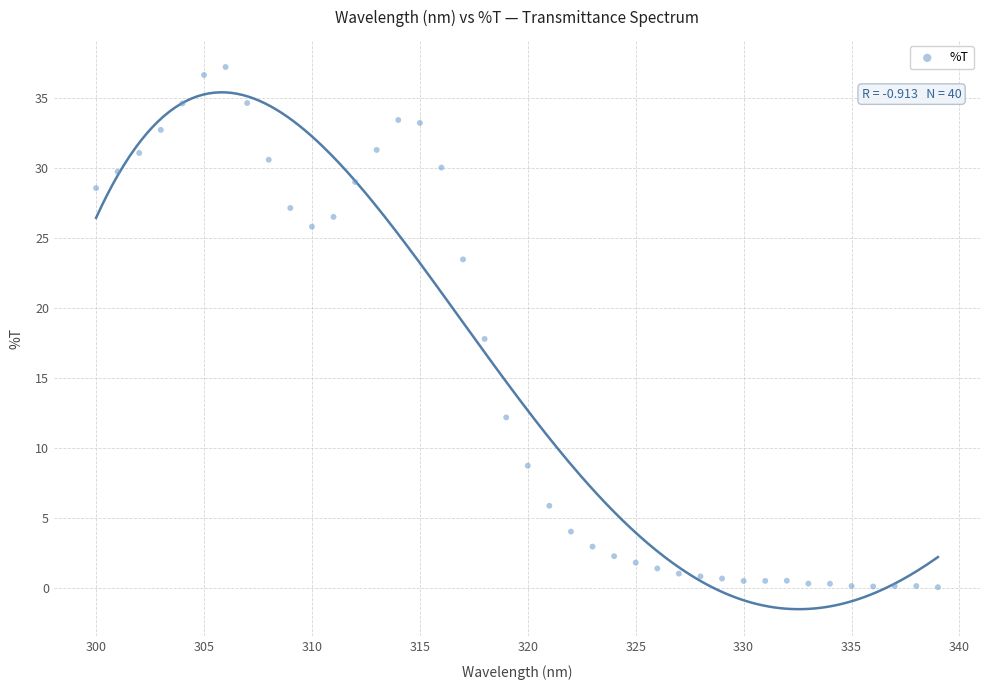

What is the range of Y values (max minus min)?

37.2